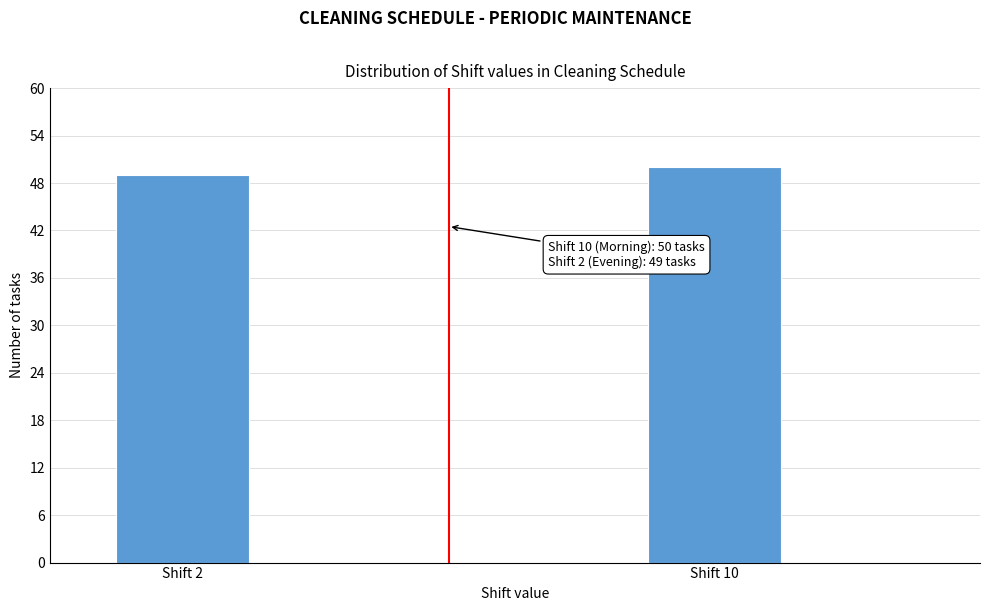

Reading left to right, transcribe all the data shown in this chart.

49	50